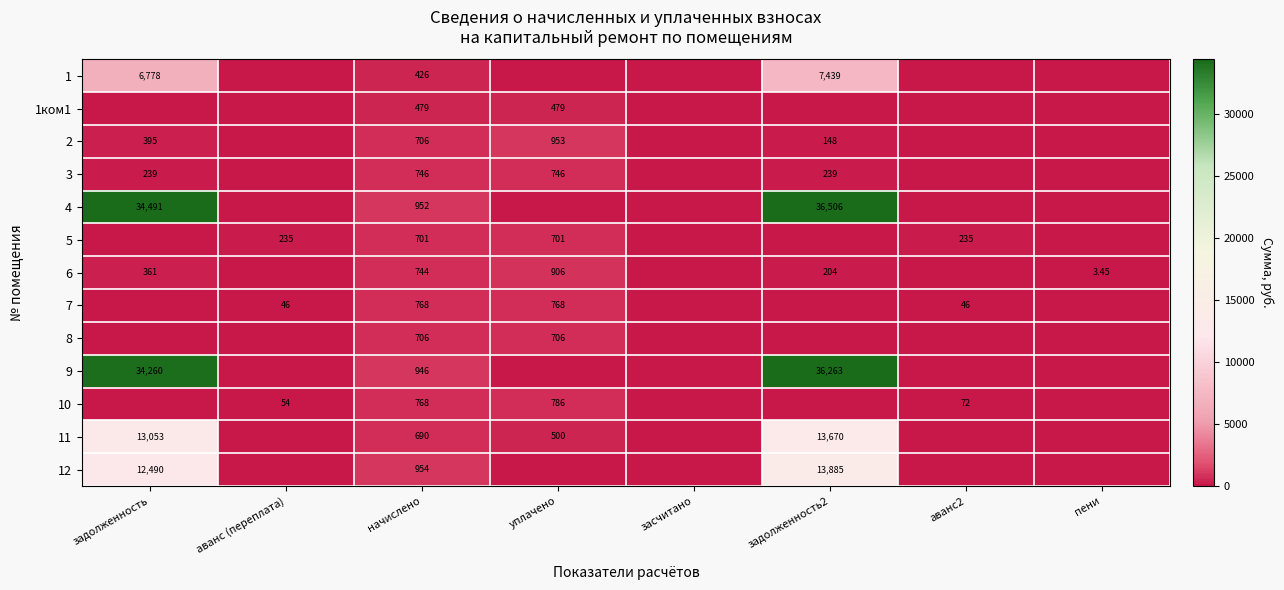

Count the number of data series in this chart.

13